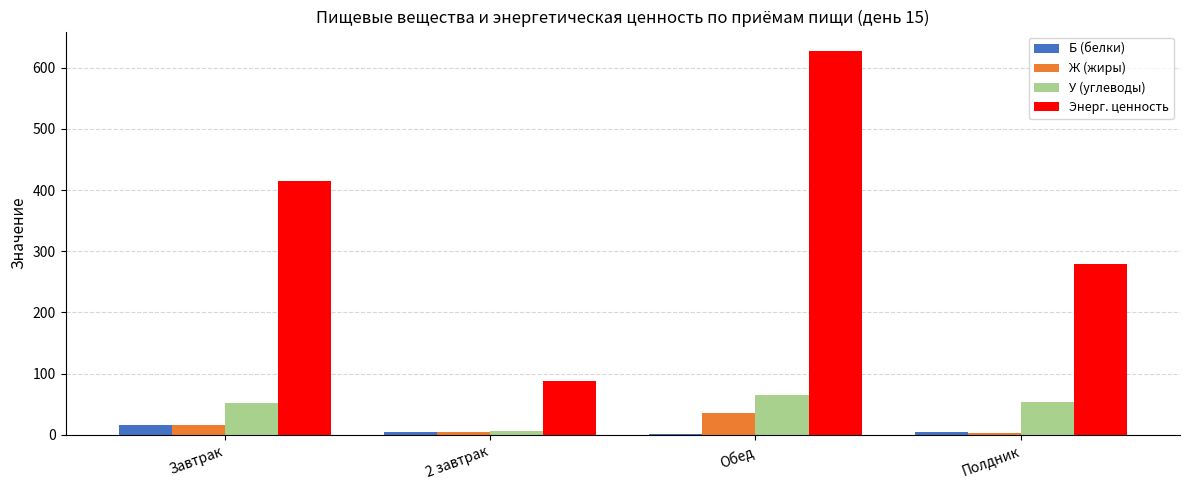

What is the sum of the Ж (жиры) values at Обед and Завтрак?

51.5